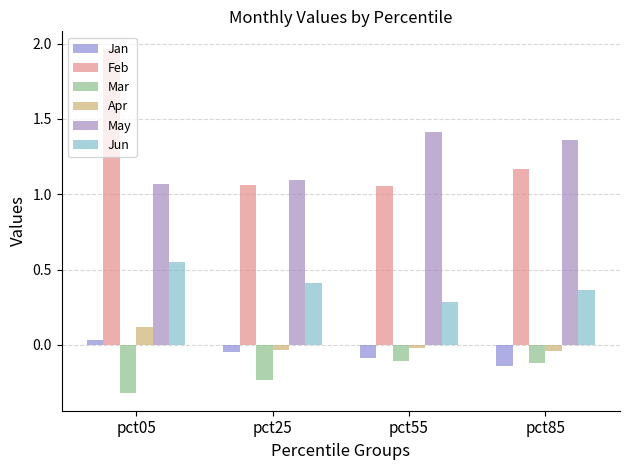

Is it true that Mar equals -0.3 at pct25?

False